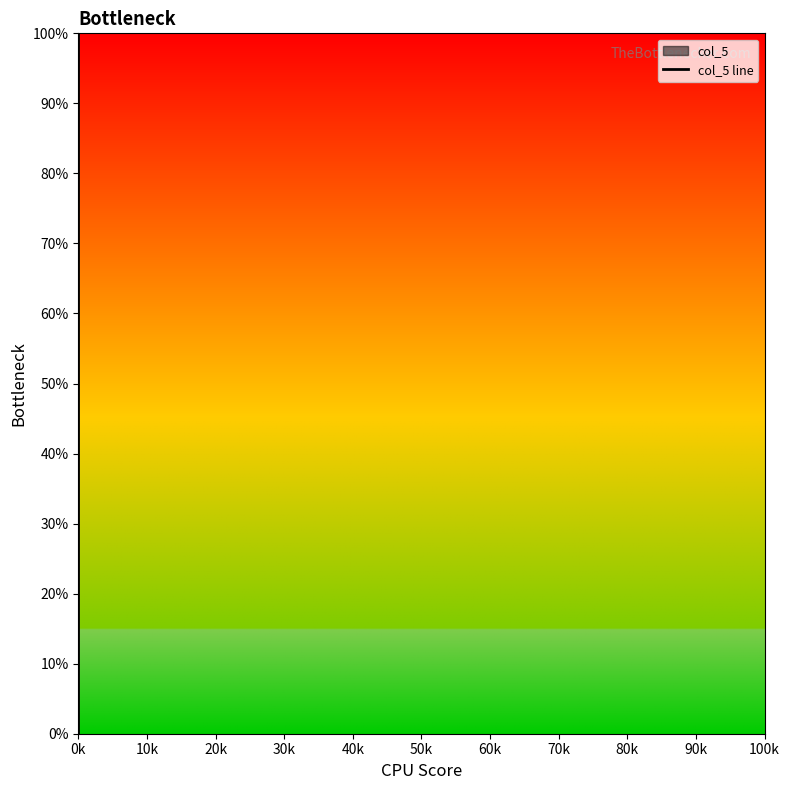

What is the average value?

50.0